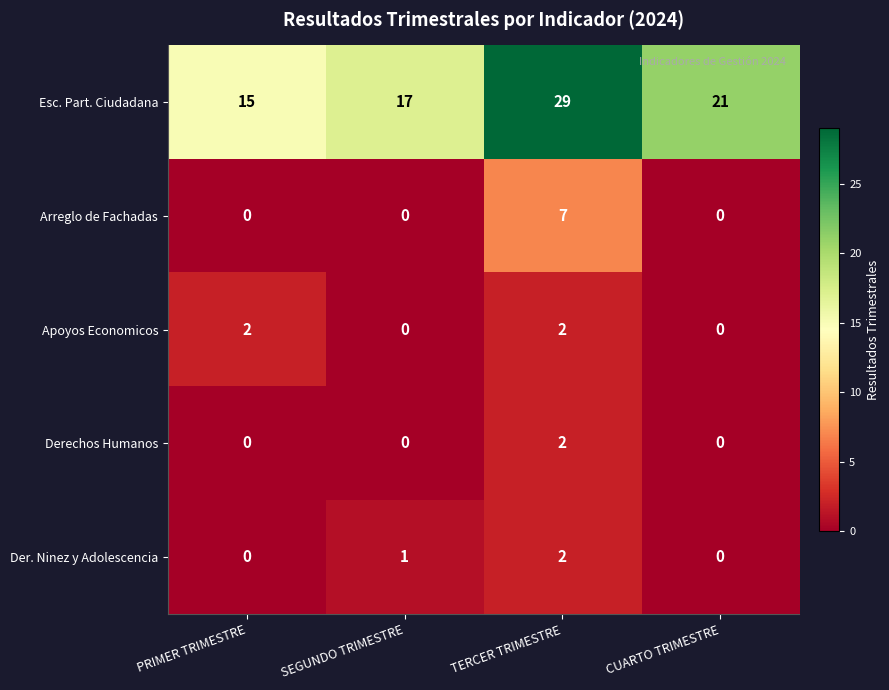

How many categories are shown in the chart?

4